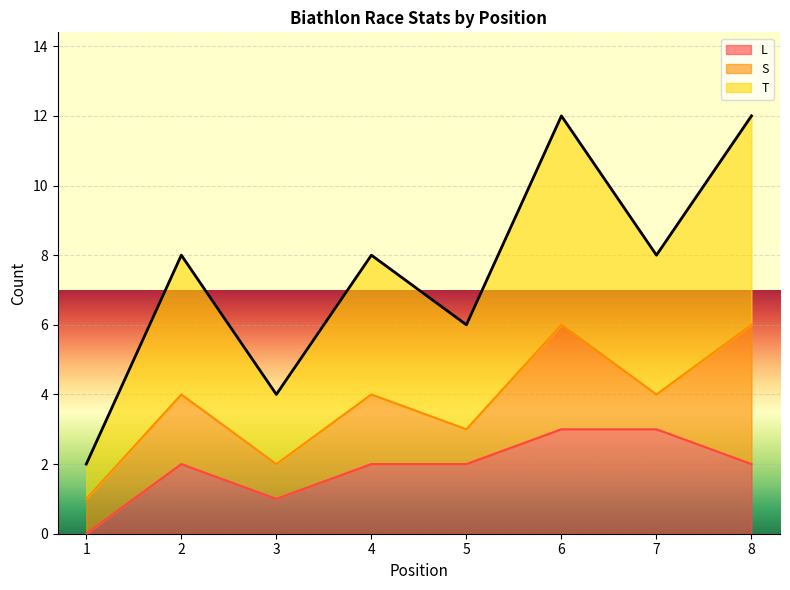

True or false: T and L cross at least once.

False